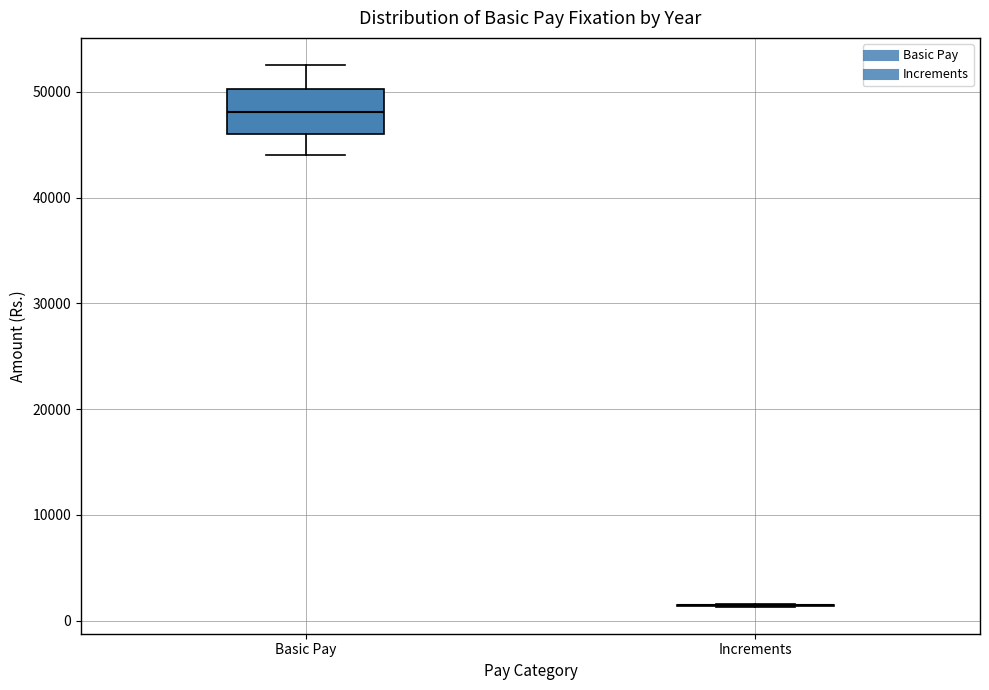

Reading left to right, transcribe this box plot: for each box, give where its median line is, the range the box spans, and where its two whiskers end, as read against the y-axis. The values are not printed on the chart, so give them approximately, as read against the axis.

Basic Pay: median 48000, box 46000 to 50000, whiskers 44000 to 53000
Increments: box collapsed to a line at 1000, whiskers 1000 to 2000